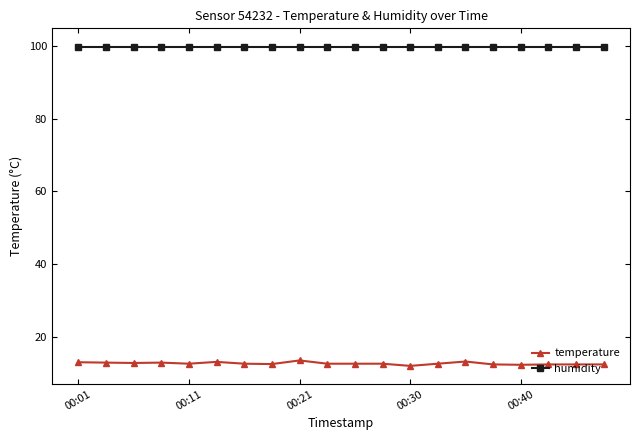

Rank the series by their average value, from lowest to highest.

temperature, humidity